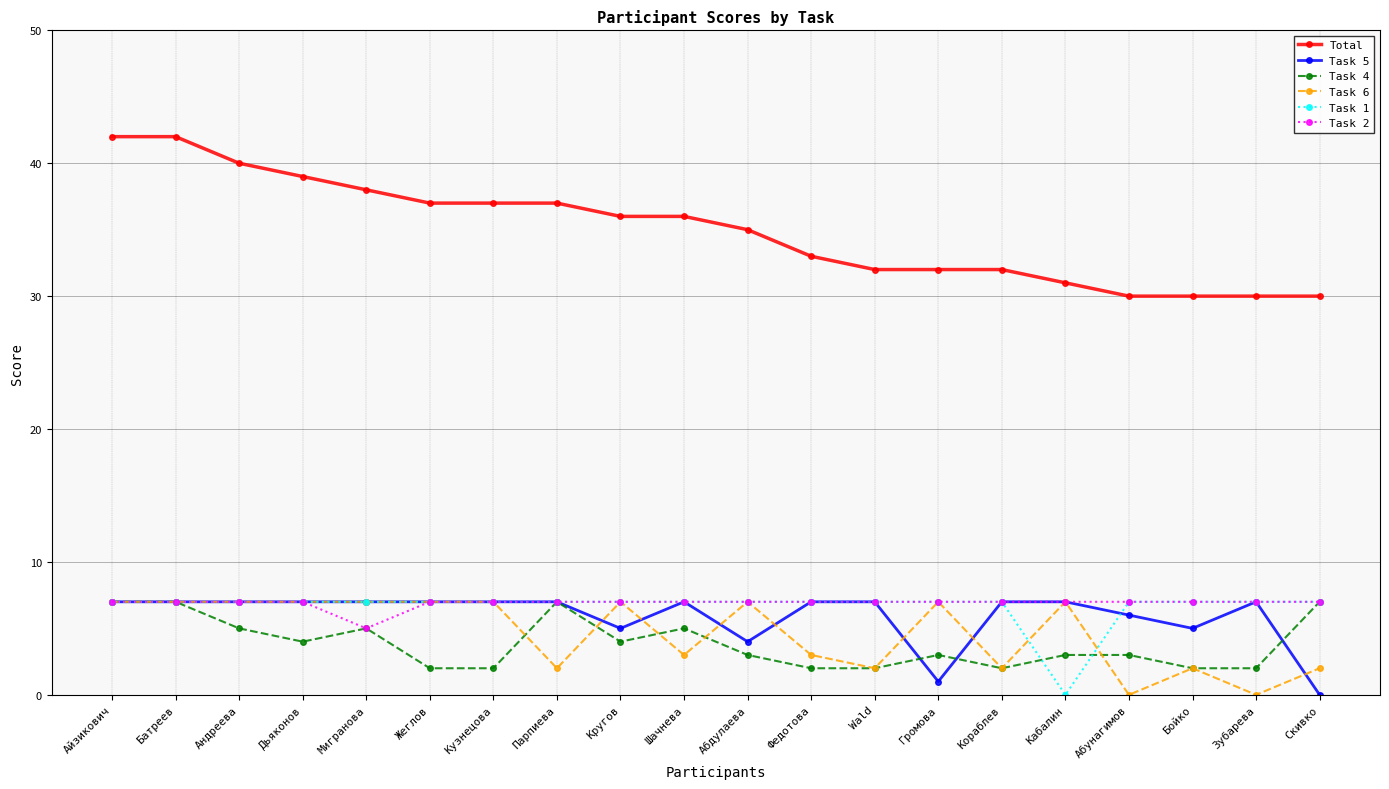

How many lines are shown in the chart?

6